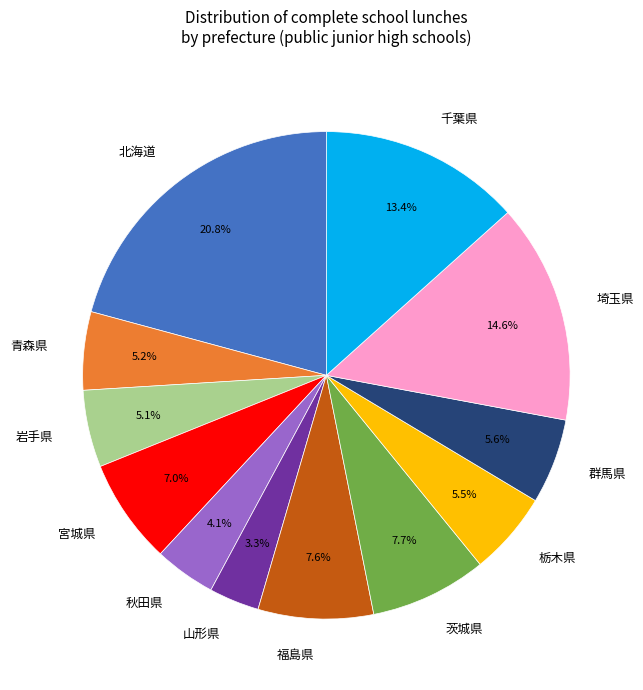

What percentage is the 茨城県 slice, to the nearest percent?

8%